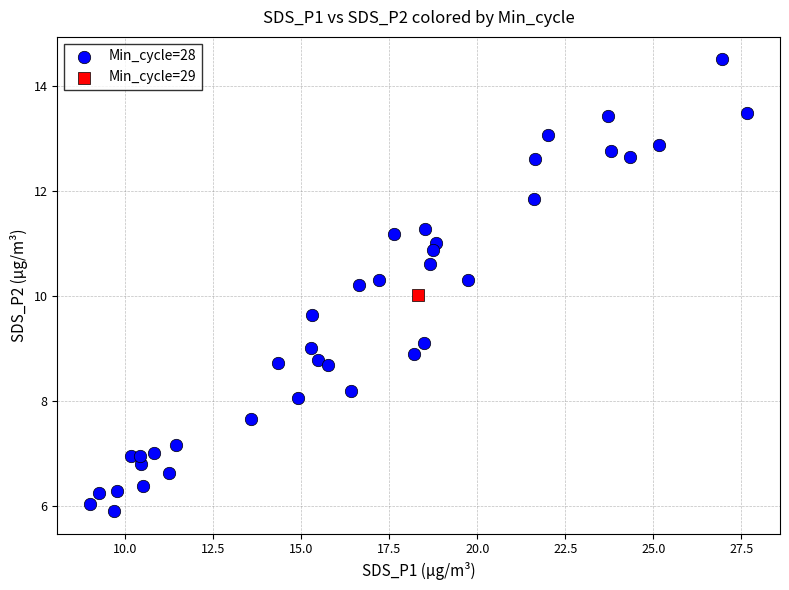

What are all the series names shown in the legend?

Min_cycle=28, Min_cycle=29